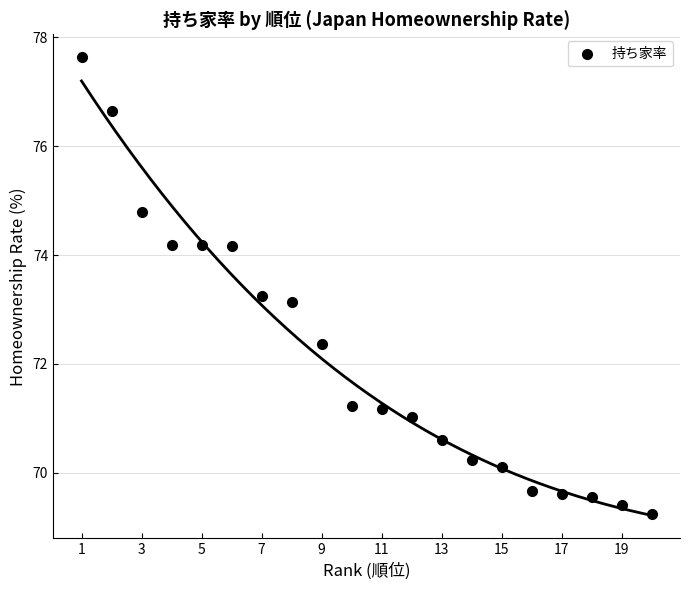

What Y value in the scatter plot is closest to 73?

73.1